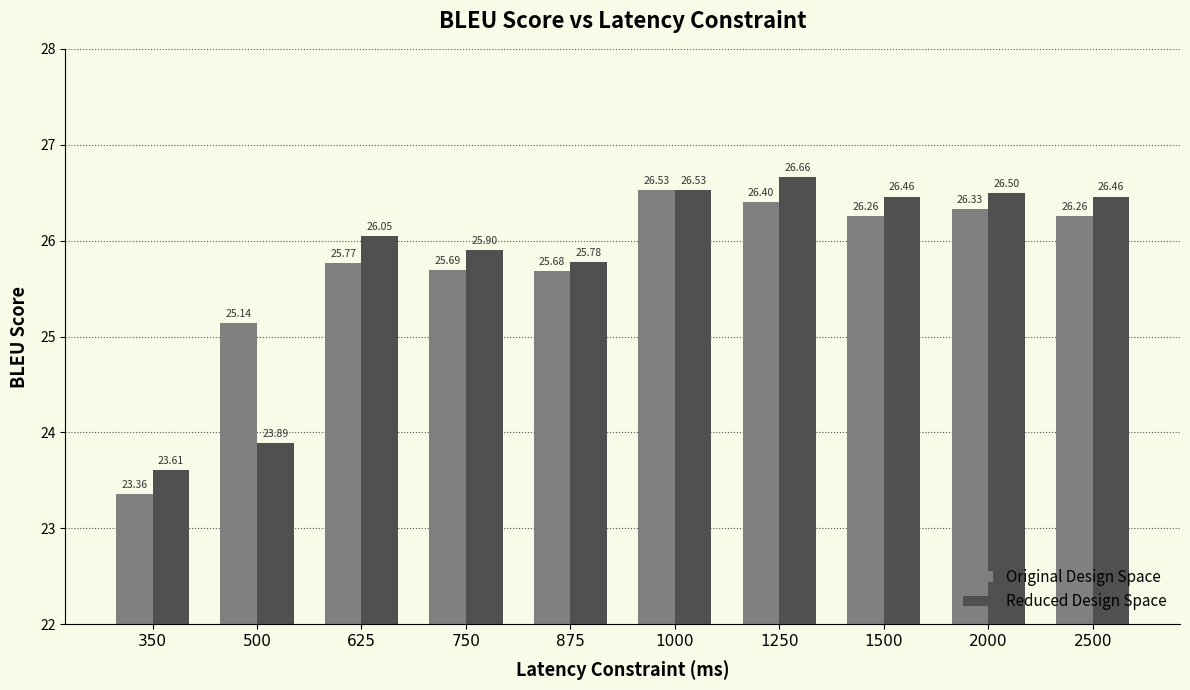

How many groups of bars are there?

10